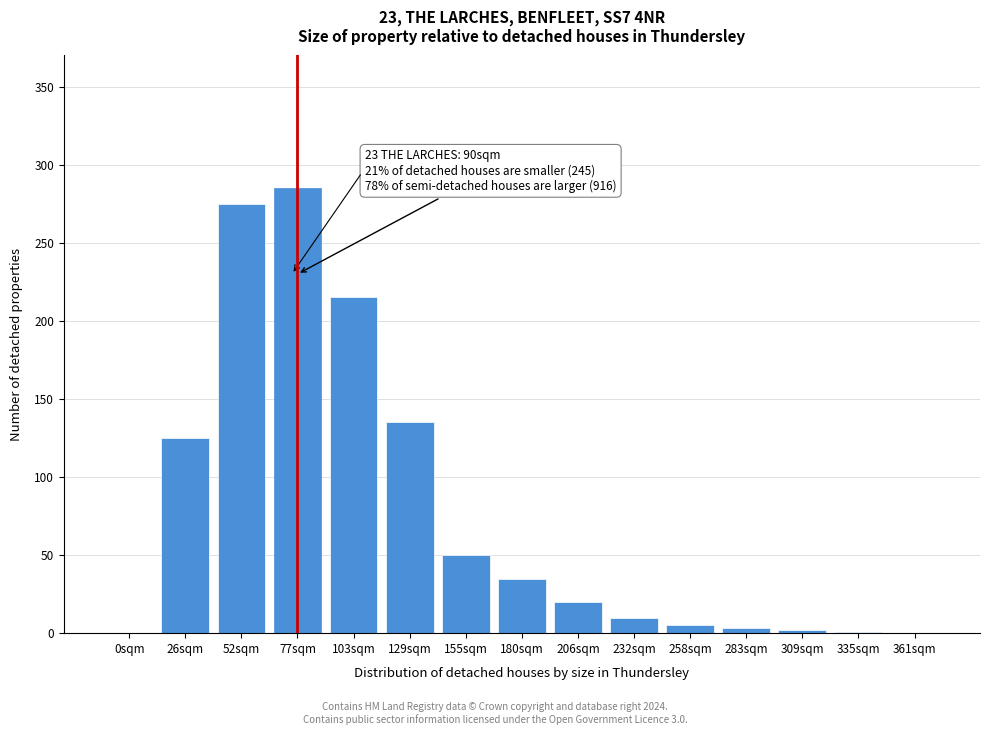

What is the sum of all values?

1161